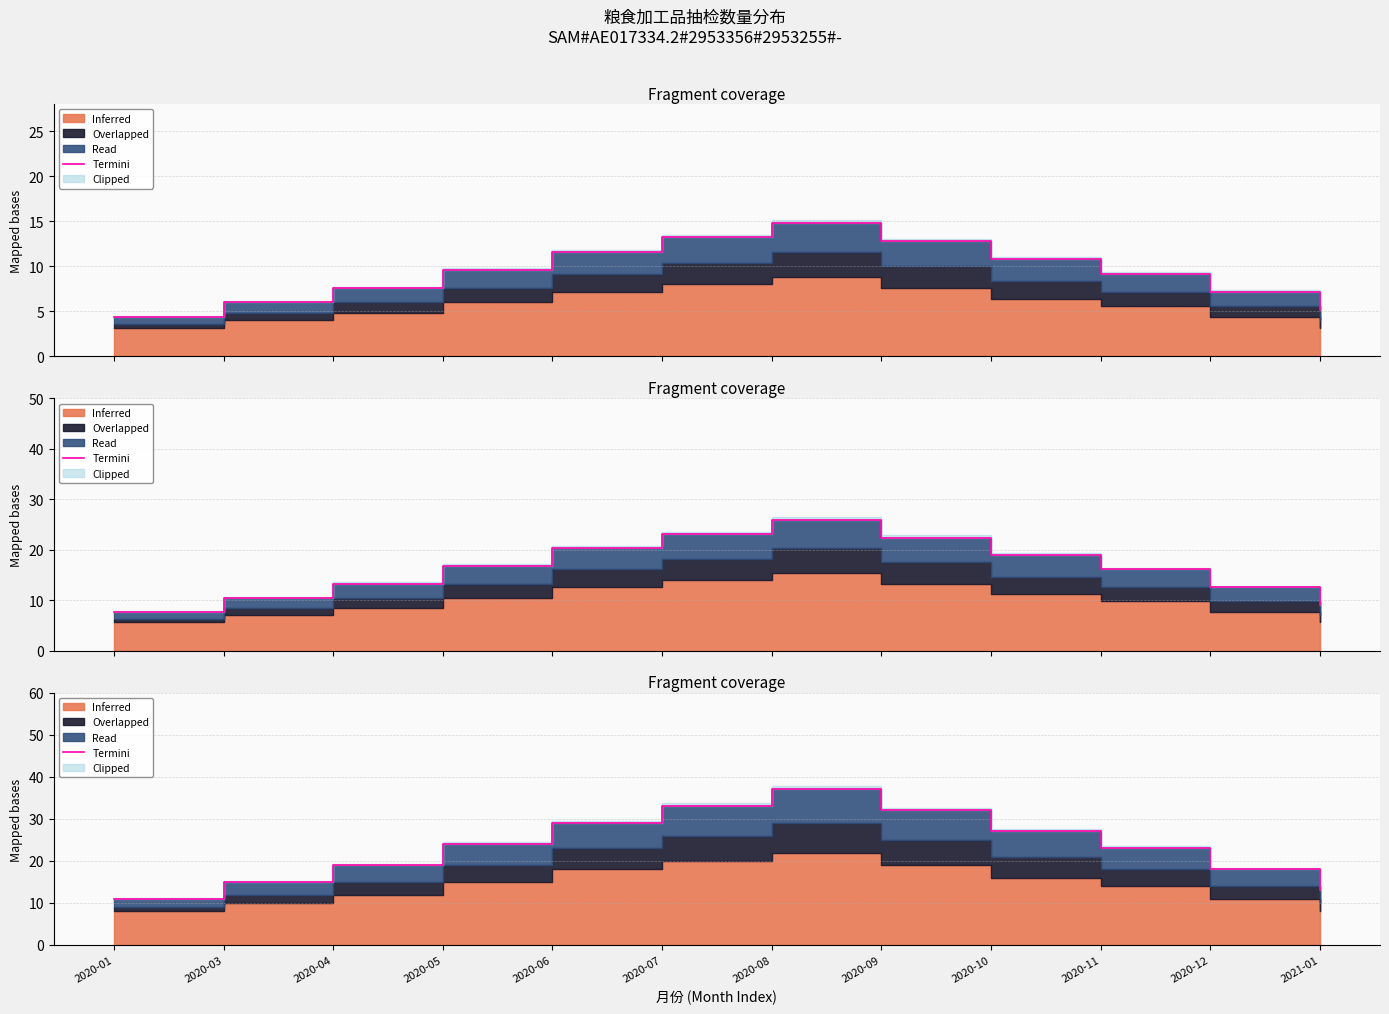

Which category has the highest value across all series?

2020-08